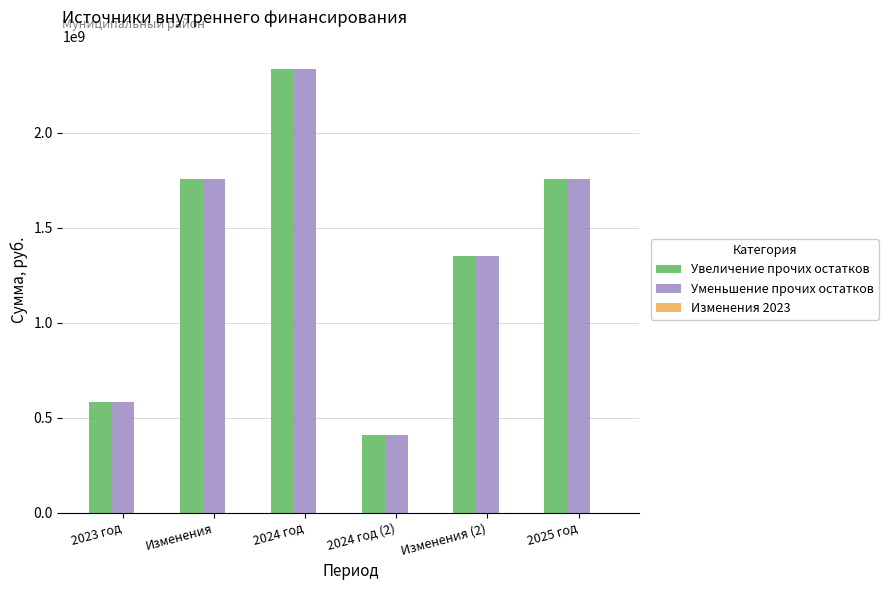

What is the total value across all series at Изменения (2)?

2700454854